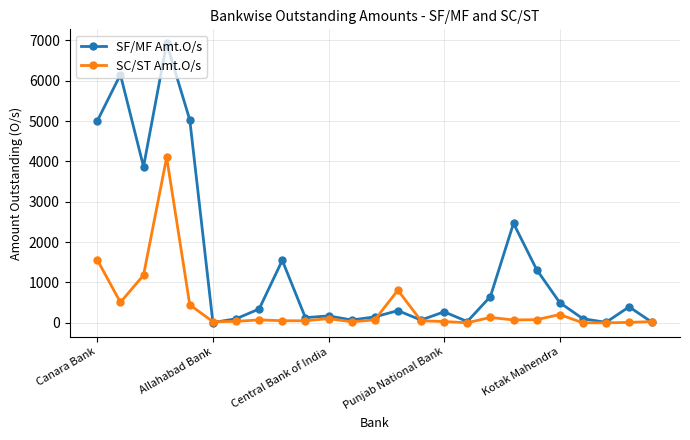

List the series in order of their overall mean, highest first.

SF/MF Amt.O/s, SC/ST Amt.O/s